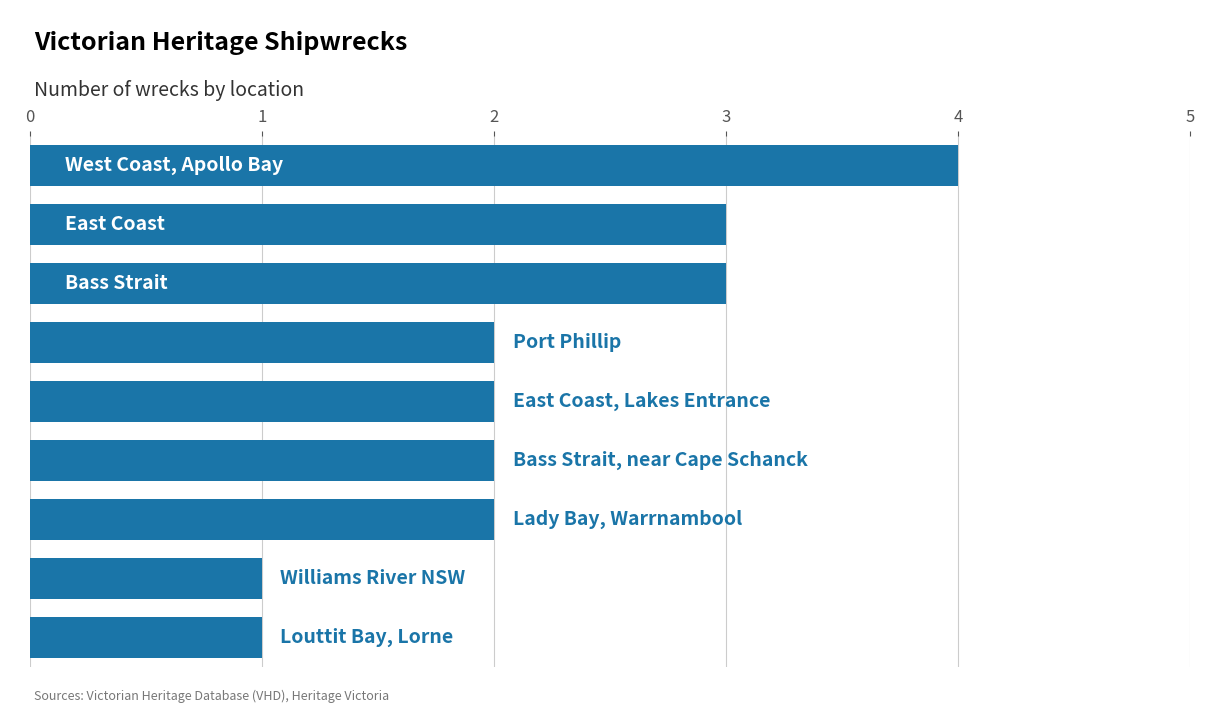

What is the greatest value displayed?

4